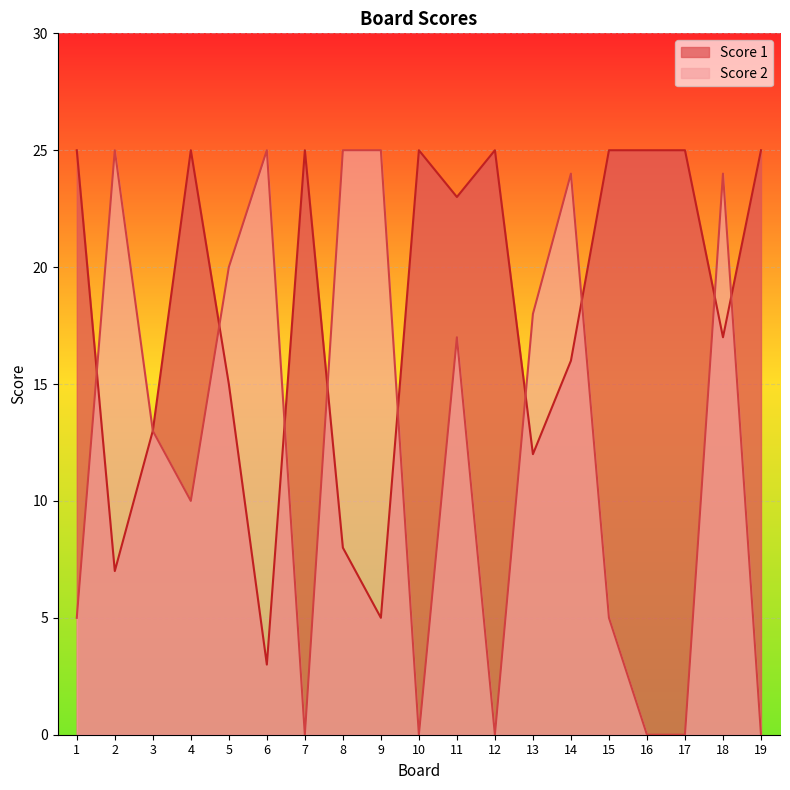

Count the number of data series in this chart.

2